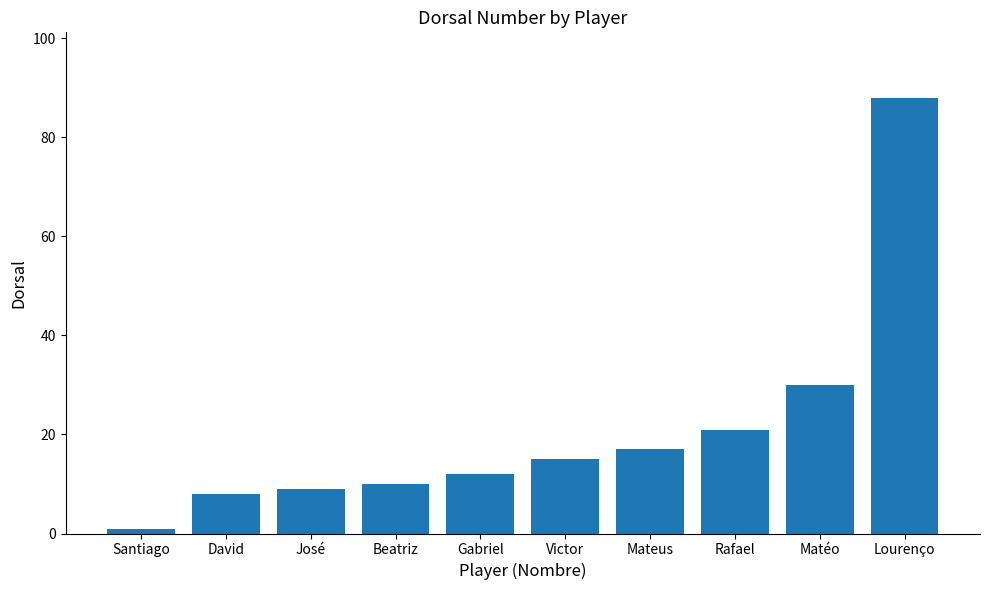

How many data points are less than 15?

5